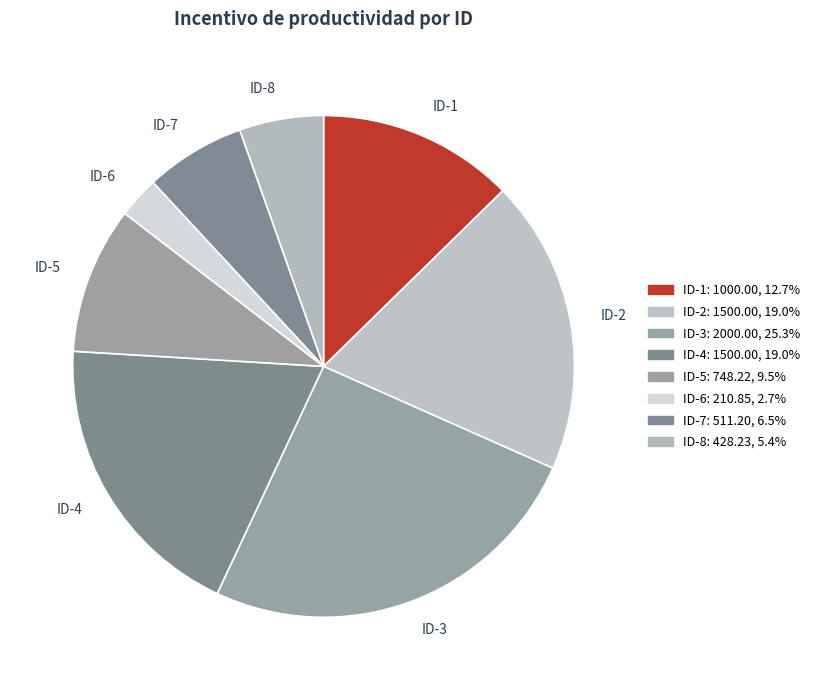

Between ID-1 and ID-3, which is larger?

ID-3